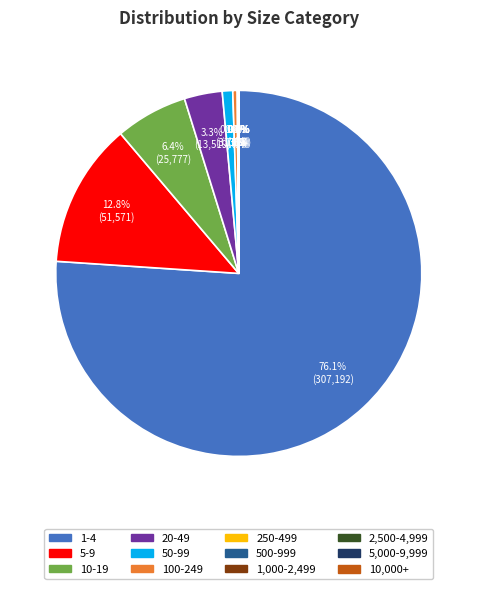

Which category has the biggest portion of the pie?

1-4